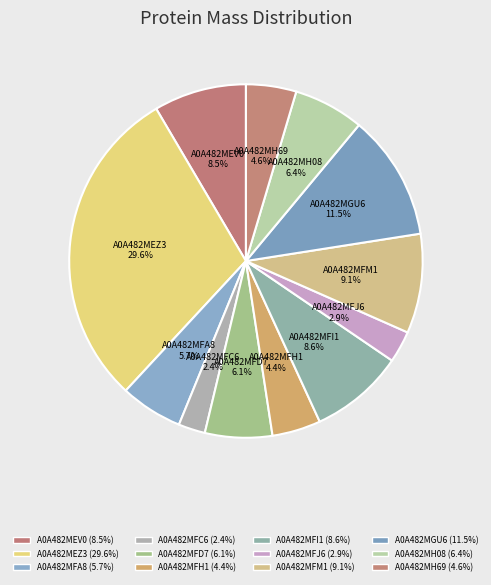

Is A0A482MH69 the majority of the pie?

No